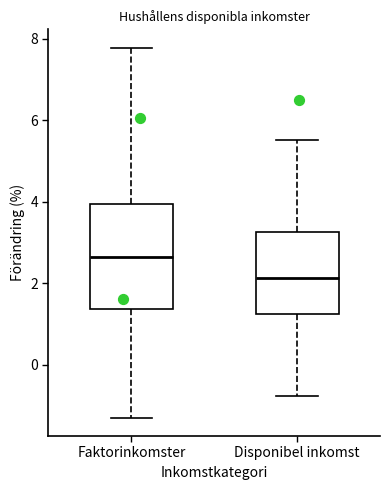

Where does the upper whisker of the box for Disponibel inkomst end on the y-axis? The values are not printed on the chart, so give them approximately, as read against the axis.

5.6